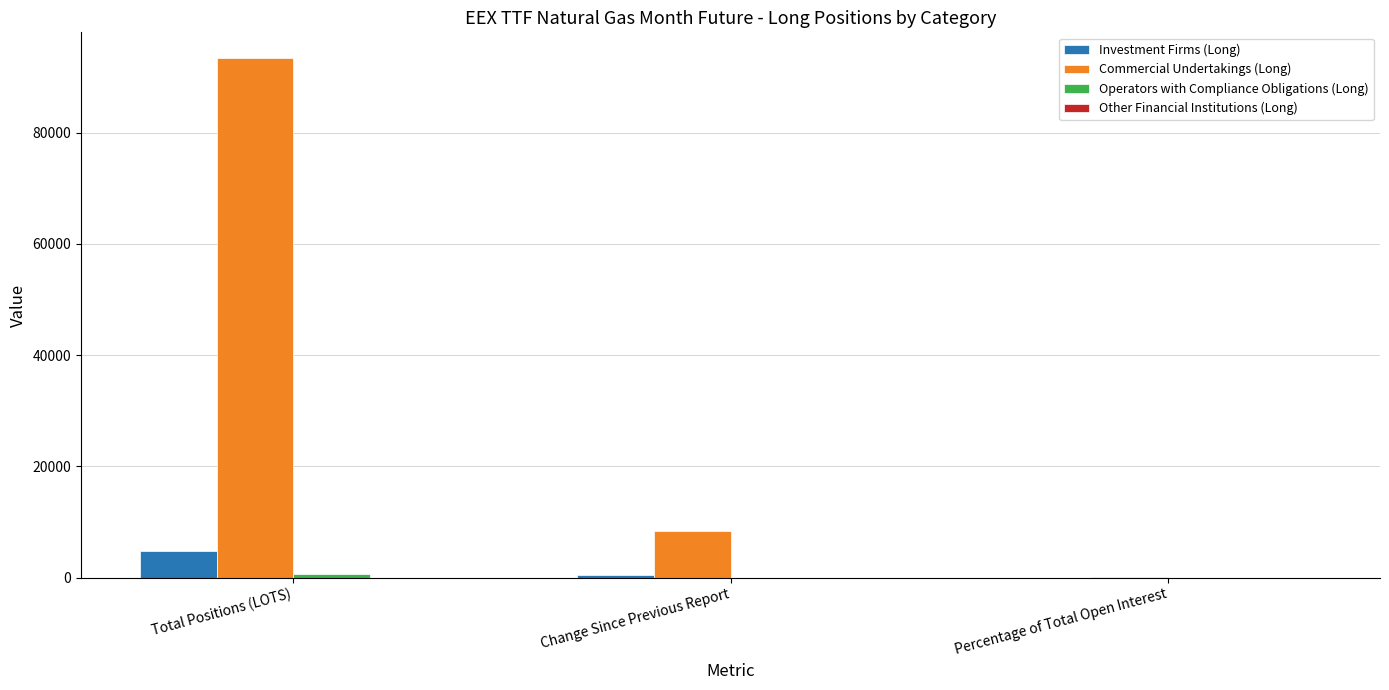

What is the difference between the Commercial Undertakings (Long) values at Total Positions (LOTS) and Percentage of Total Open Interest?

93253.6